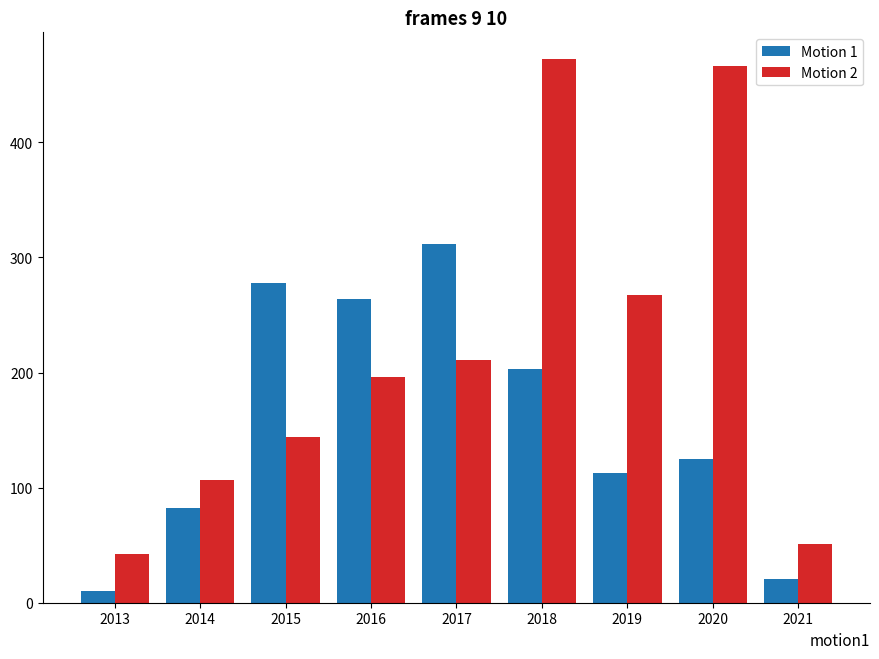

What is the highest value of the Motion 1 series?

311.5